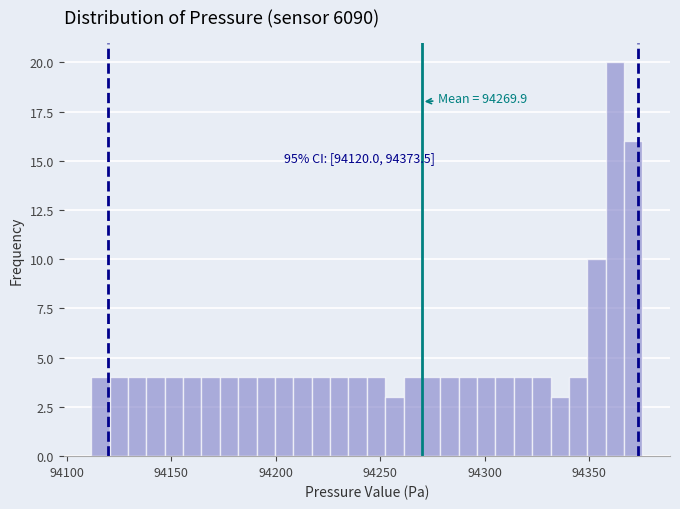

Around what value on the x-axis is the tallest bar? Give the approximate position of its centre, as read against the axis.

94360